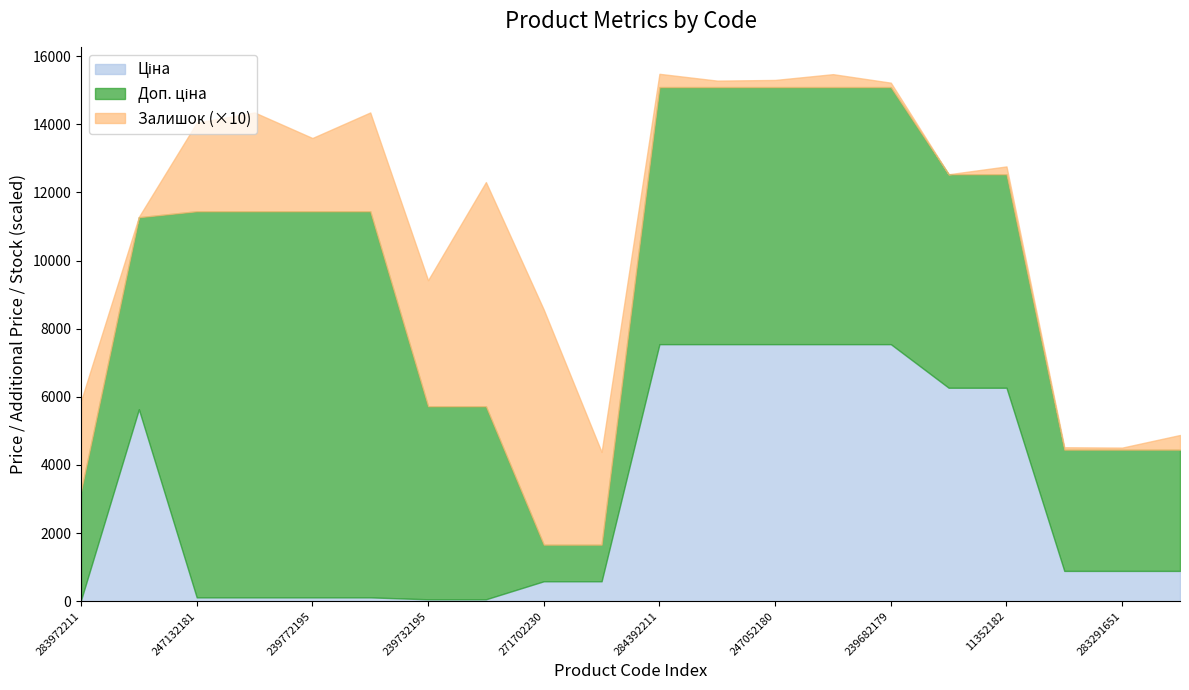

What are all the series names shown in the legend?

Ціна, Доп. ціна, Залишок